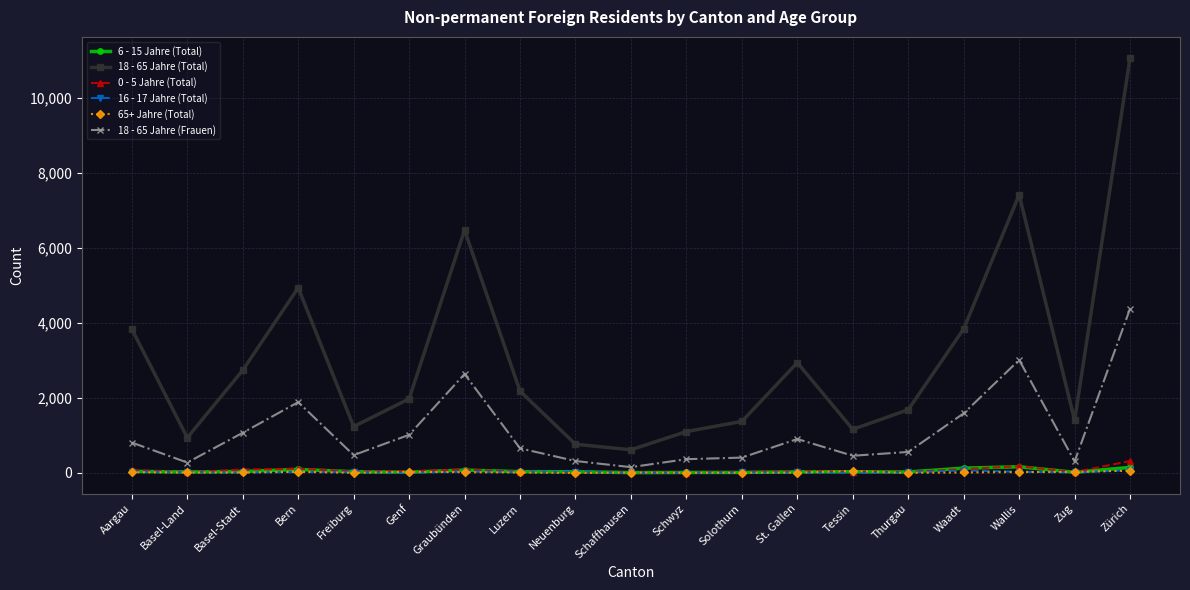

How many data points in 16 - 17 Jahre (Total) are less than 17?

9